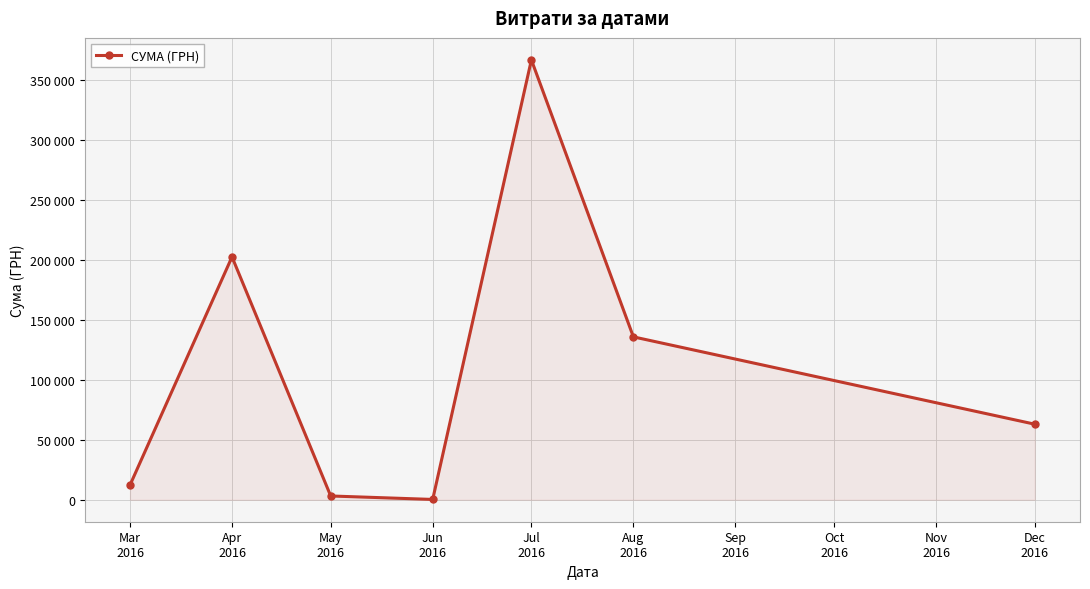

Does the chart have visible grid lines?

Yes